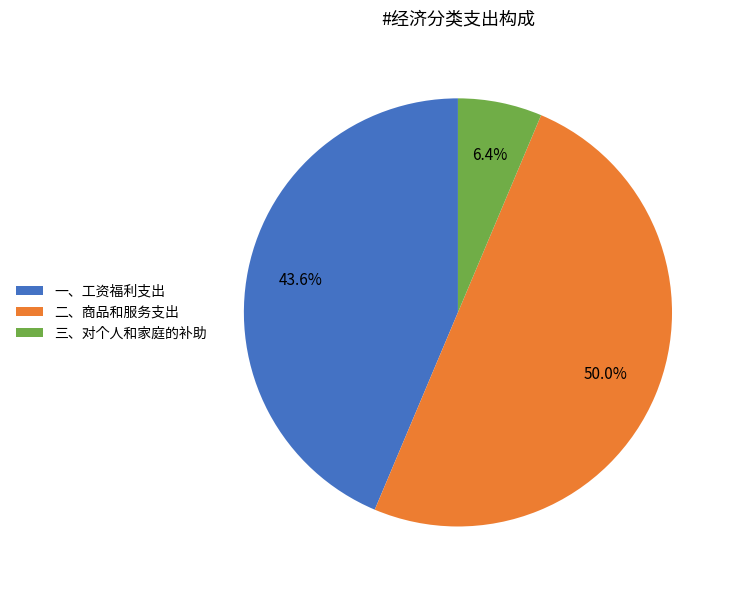

How many slices are in this pie chart?

3